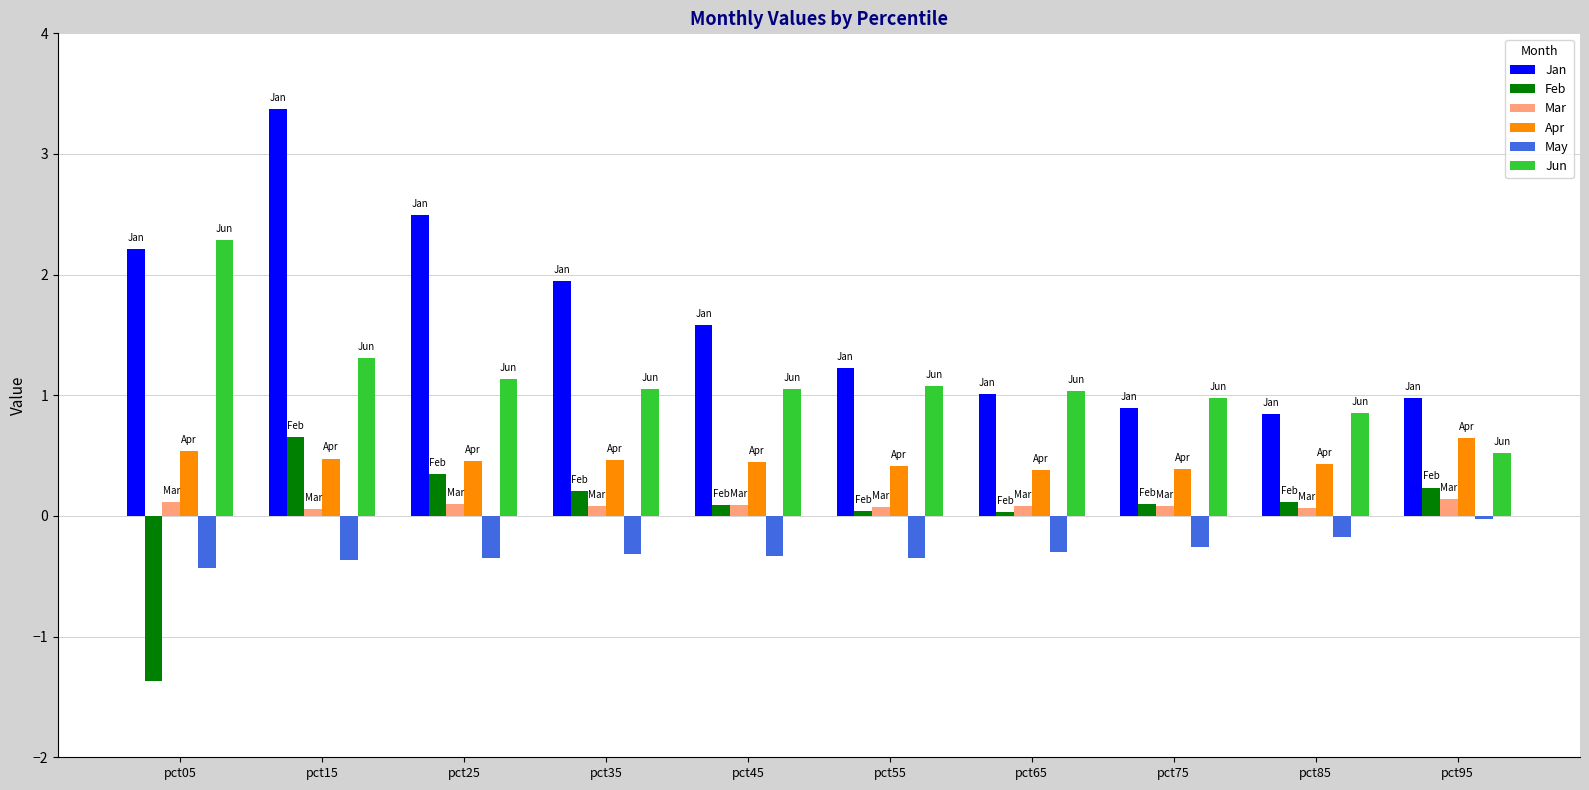

Is it true that Jan equals 2.5 at pct25?

True